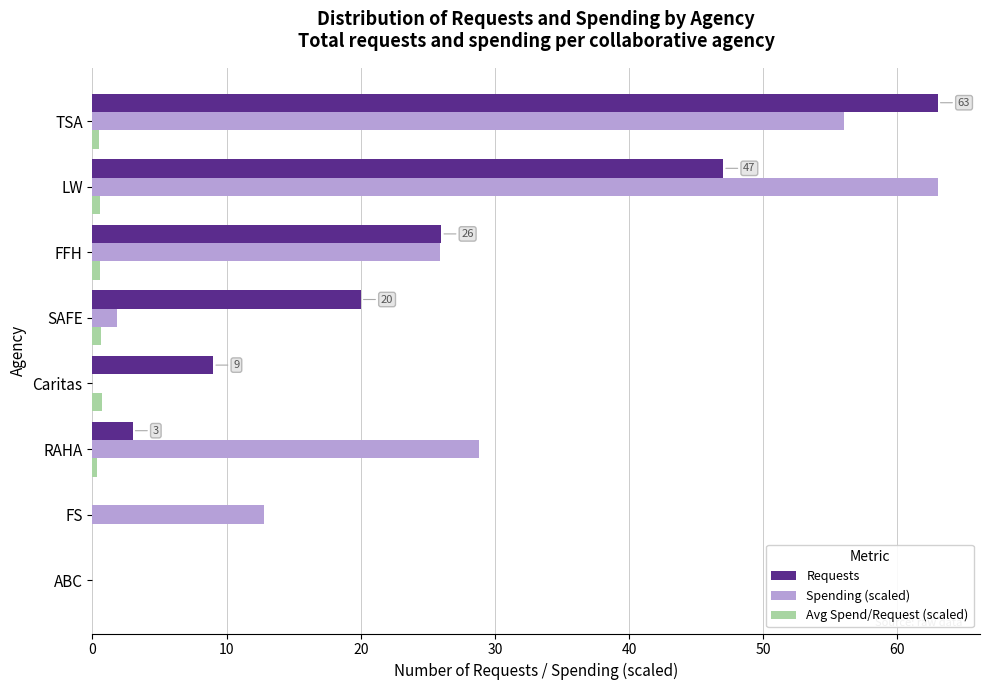

The Avg Spend/Request (scaled) series shows 0.0 at ABC. True or false?

True